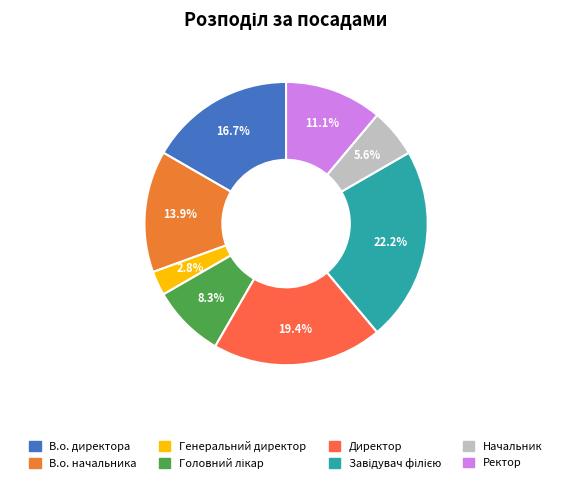

How many segments does this pie chart have?

8